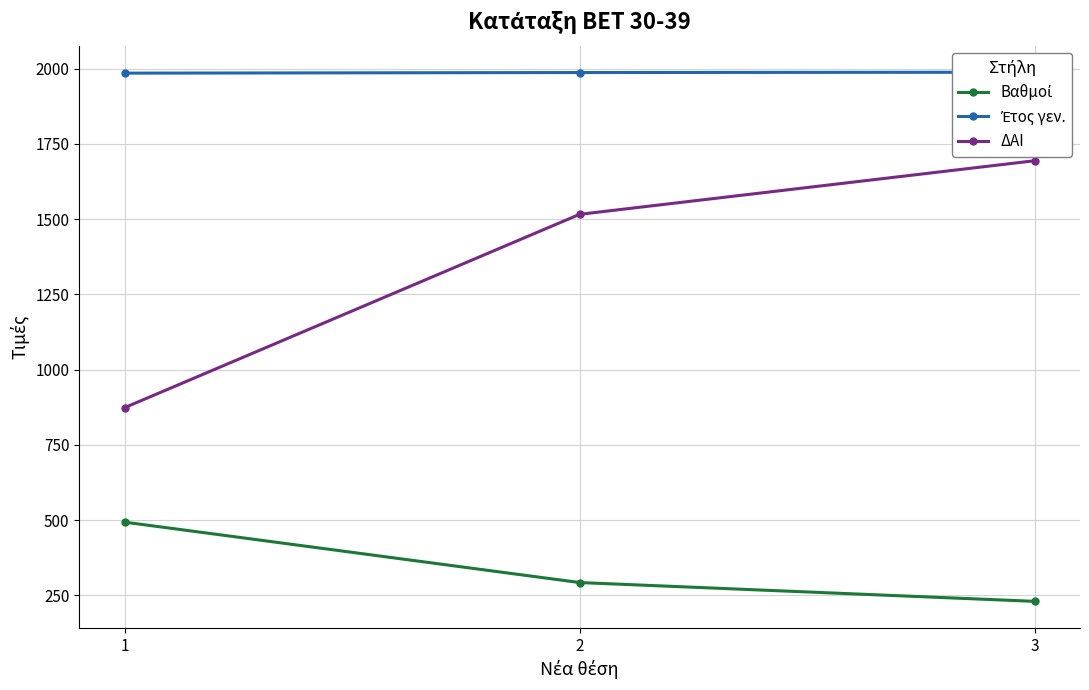

Read the Βαθμοί value at 2.

293.0